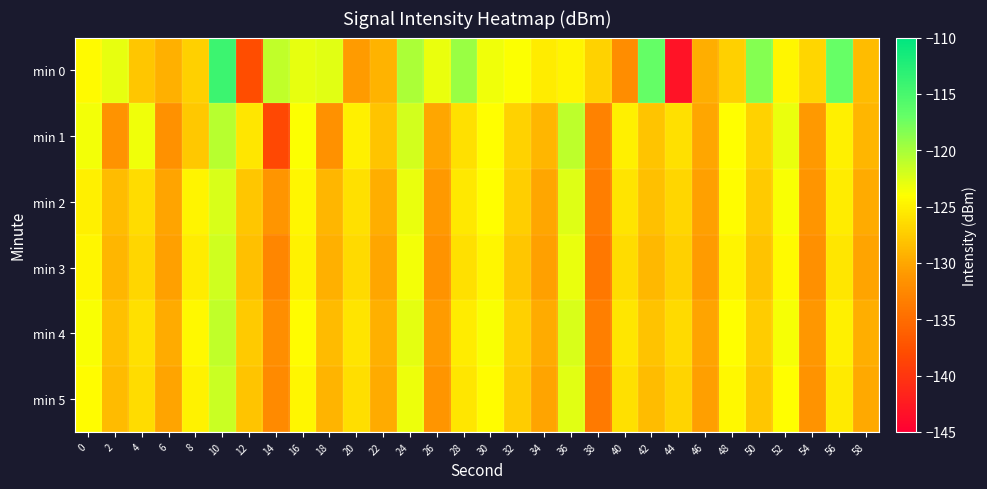

Which series has the largest range (max minus min)?

min 0